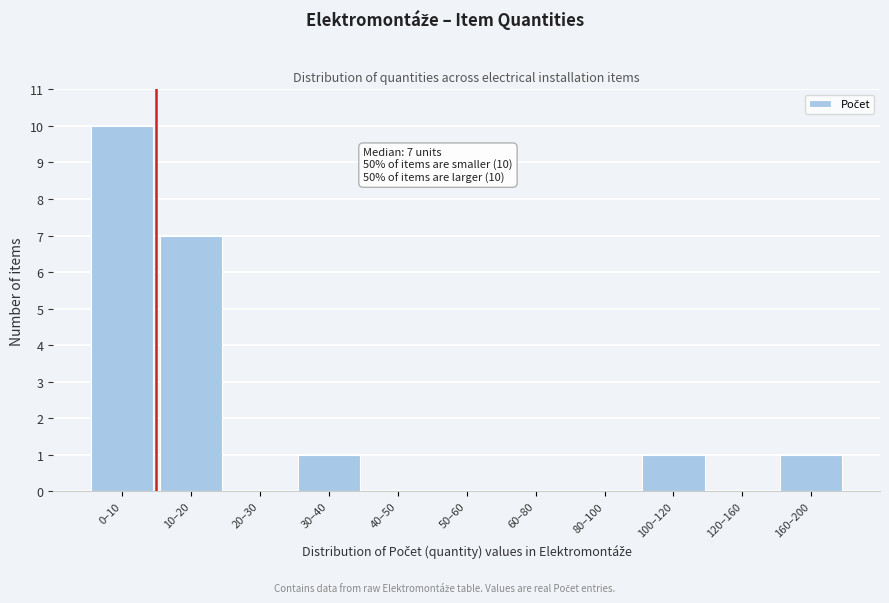

Reading left to right, list all the values displayed in this chart.

0–10=10	10–20=7	20–30=0	30–40=1	40–50=0	50–60=0	60–80=0	80–100=0	100–120=1	120–160=0	160–200=1